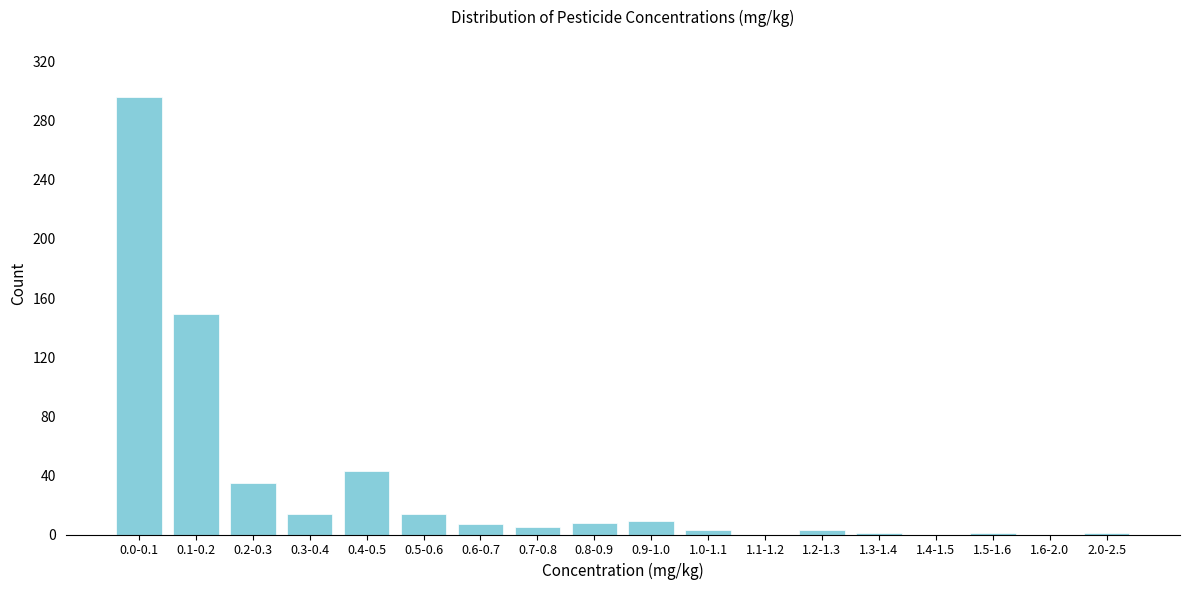

What is the sum of all values?

589